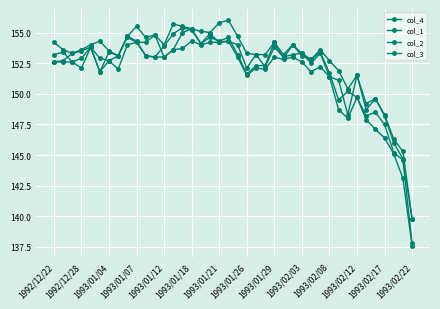

True or false: col_2 and col_4 intersect in this chart.

False